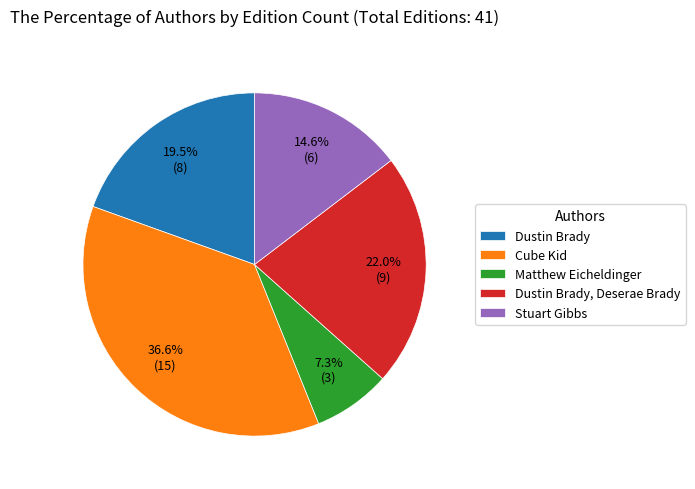

How many segments does this pie chart have?

5